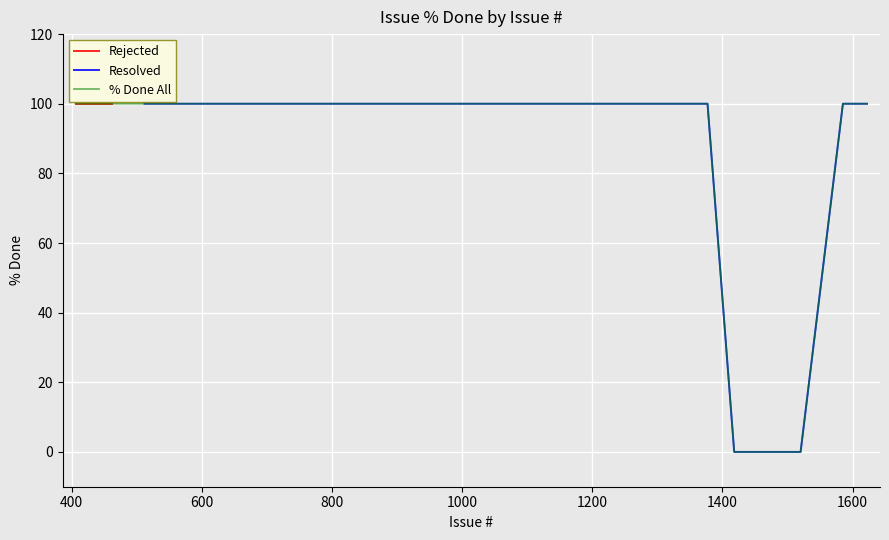

What is the sum of the % Done All values at 461 and 423?

200